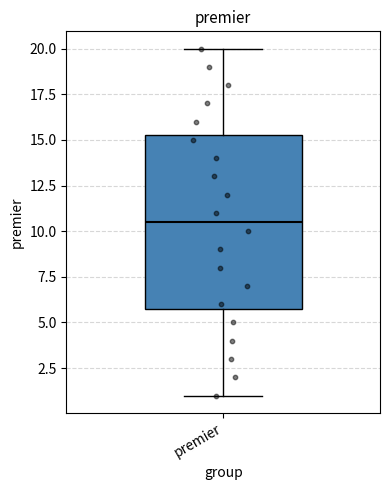

Transcribe this box plot: give where the median line is, the range the box spans, and where the two whiskers end, as read against the y-axis. The values are not printed on the chart, so give them approximately, as read against the axis.

median 10.5, box 6.0 to 15.5, whiskers 1.0 to 20.0